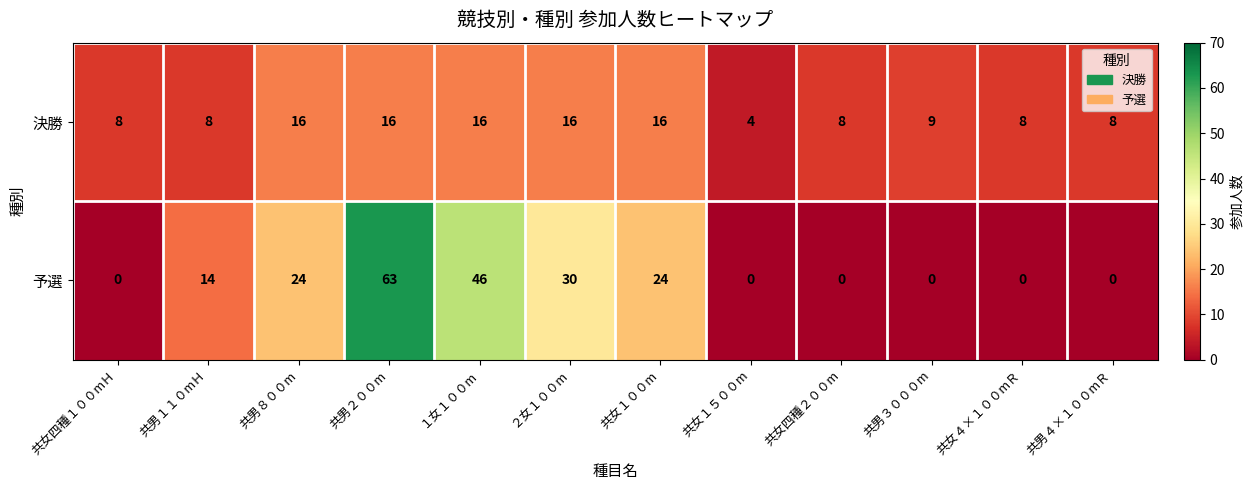

What is the greatest value displayed?

63